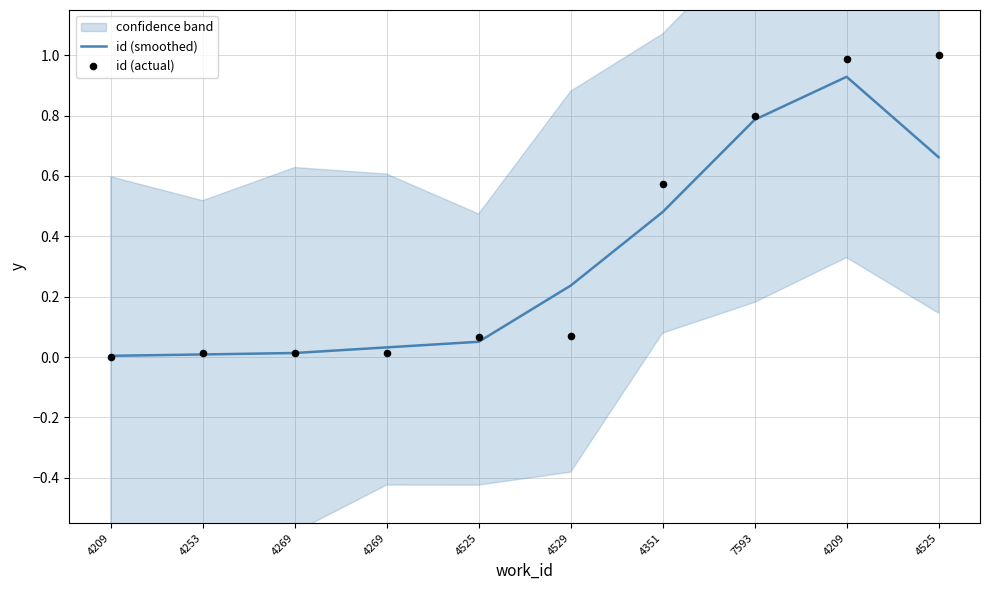

What are all the series names shown in the legend?

id (smoothed), id (actual)